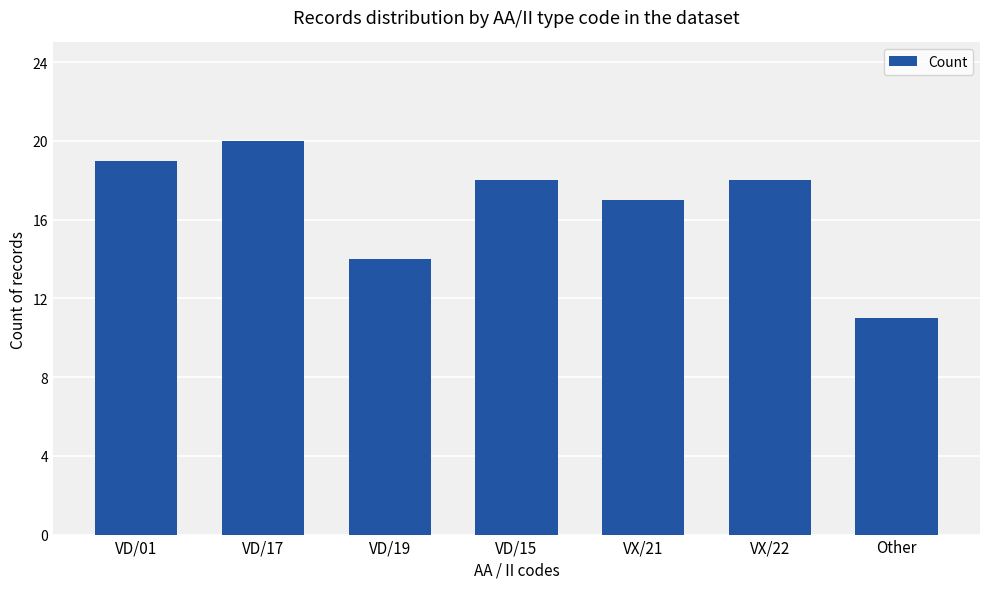

What is the maximum value shown in the chart?

20